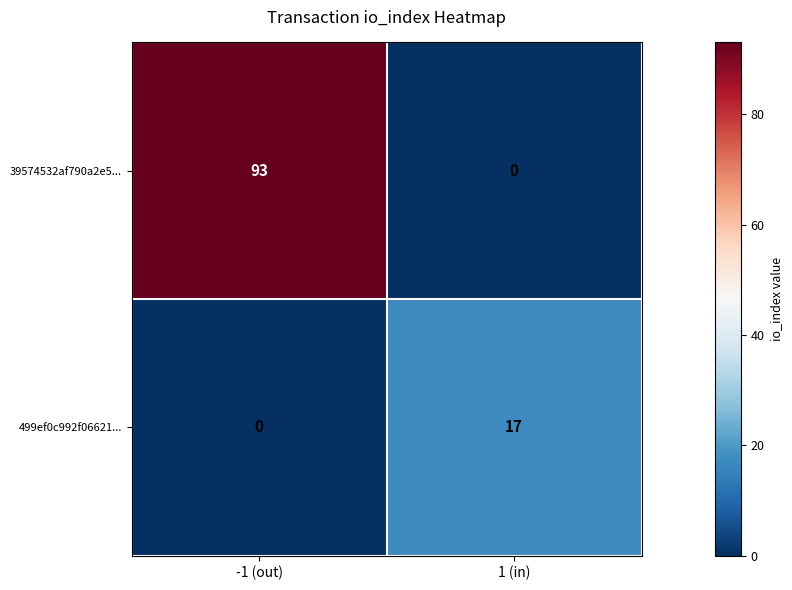

What is the difference between the maximum and minimum values in the 39574532af790a2e5... series?

93